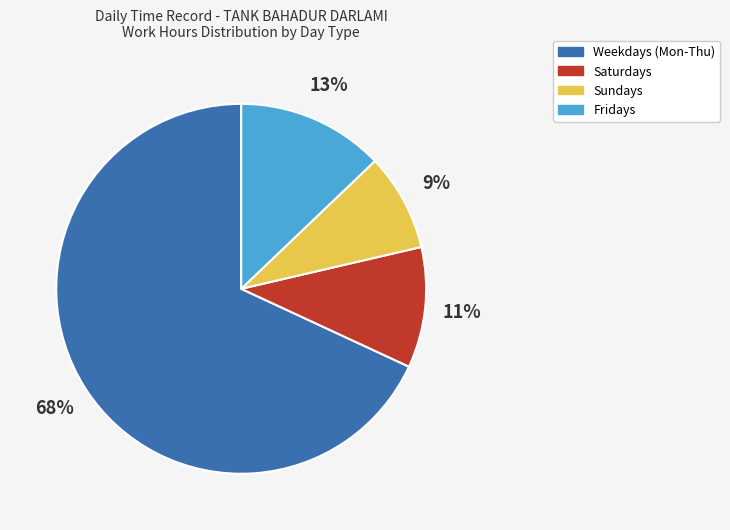

Count the number of slices in the pie.

4